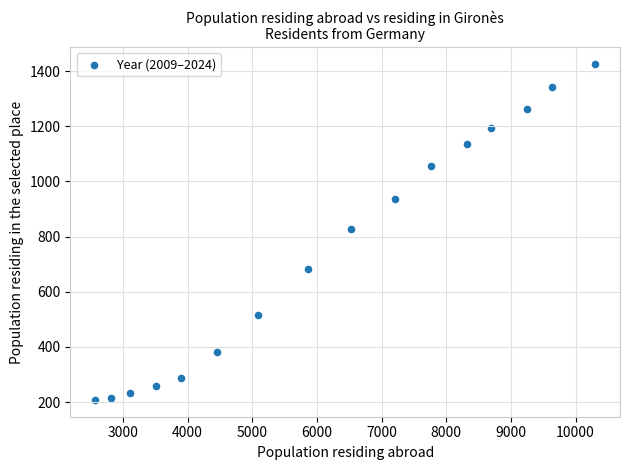

What is the range of X values (max minus min)?

7726